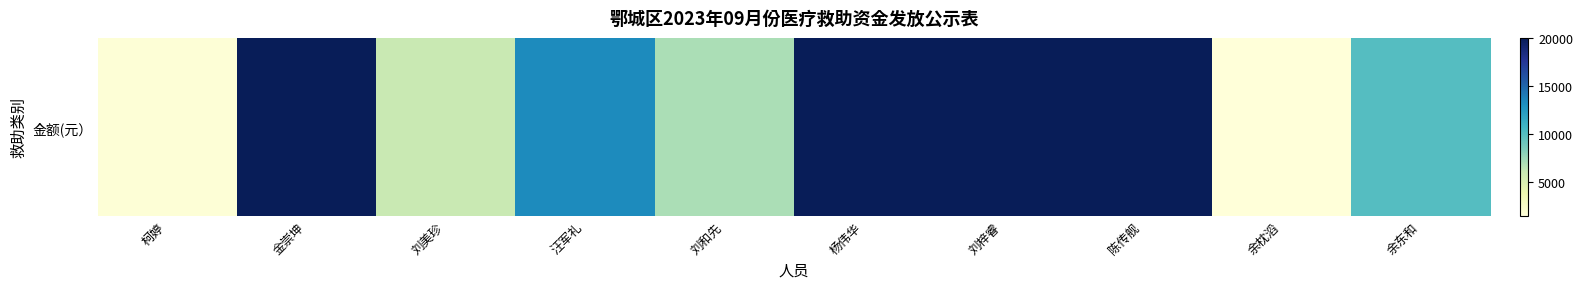

Reading right to left, transcribe all the data shown in this chart.

10000.0	1498.5	20000.0	20000.0	20000.0	7035.4	13312.2	5984.4	20000.0	1663.7